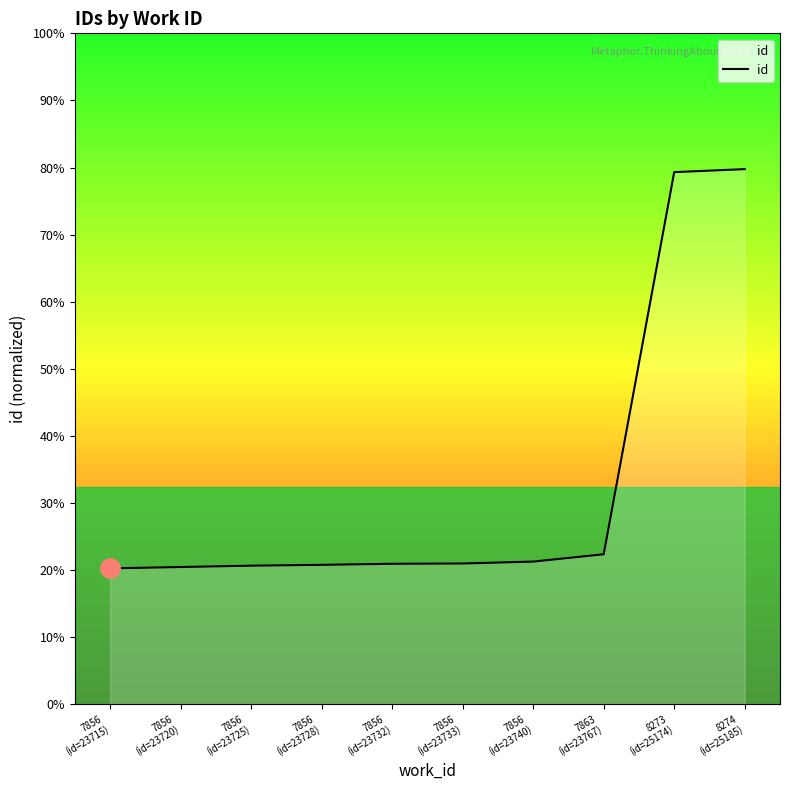

Which label corresponds to the largest value in the chart?

8274
(id=25185)